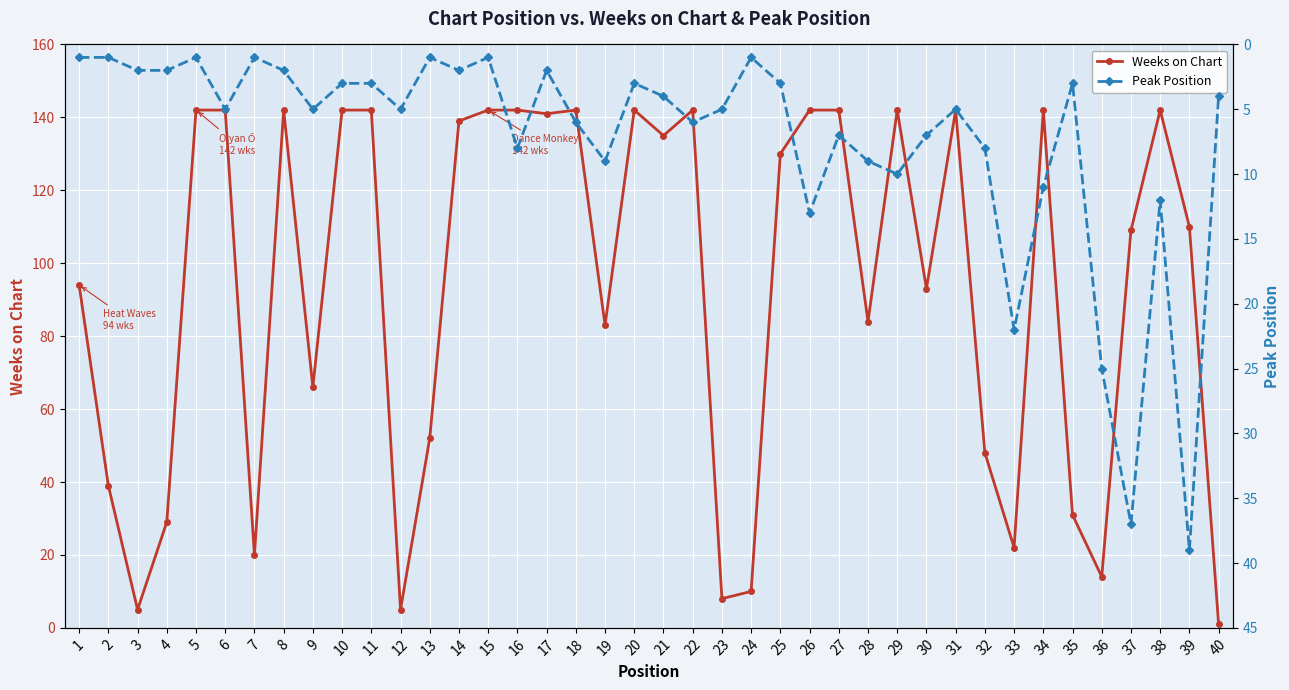

Rank the categories by Peak Position value from lowest to highest.

1, 2, 5, 7, 13, 15, 24, 3, 4, 8, 14, 17, 10, 11, 20, 25, 35, 21, 40, 6, 9, 12, 23, 31, 18, 22, 27, 30, 16, 32, 19, 28, 29, 34, 38, 26, 33, 36, 37, 39